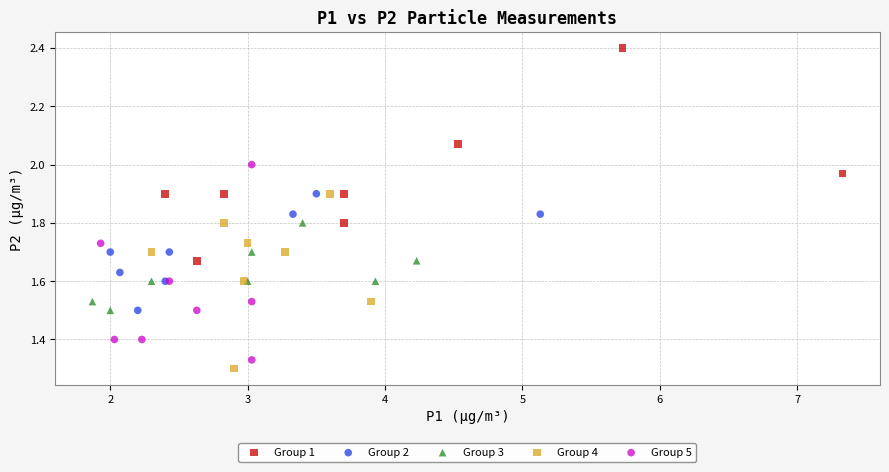

Which series contains the lowest Y value?

Group 4